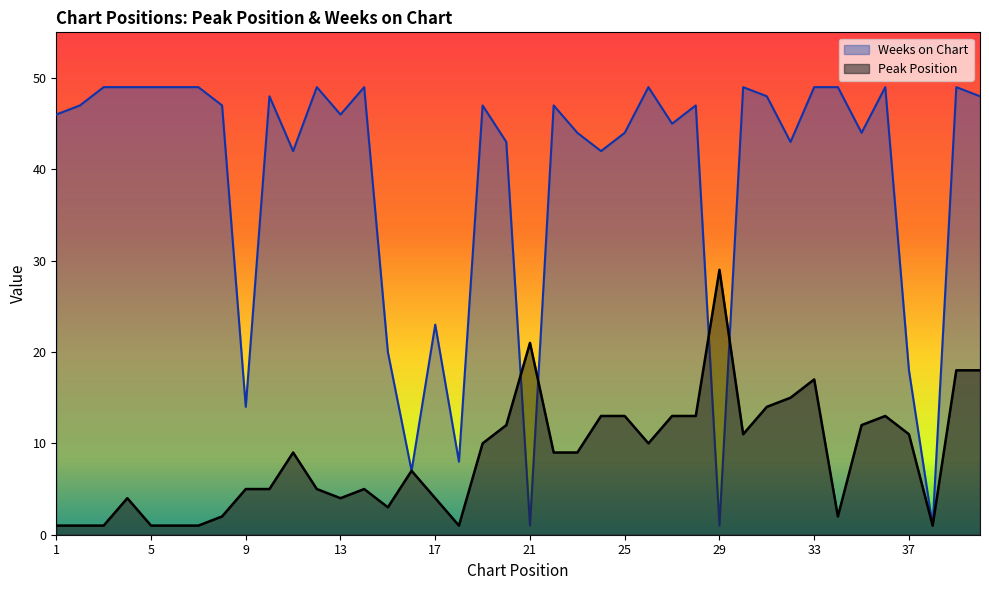

What is the value of the Weeks on Chart point at the 2nd from the left?

47